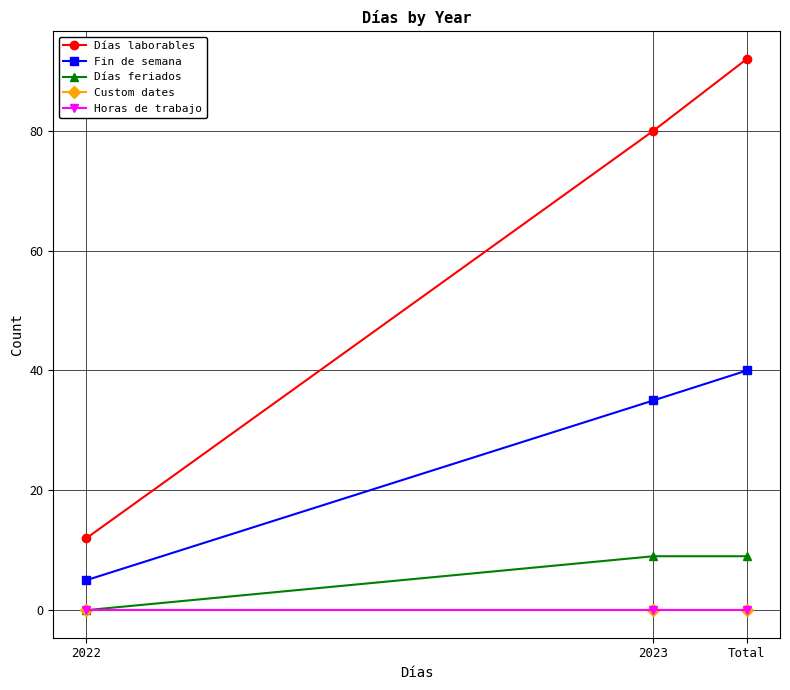

The value of Días laborables at 2023 is 80. True or false?

True